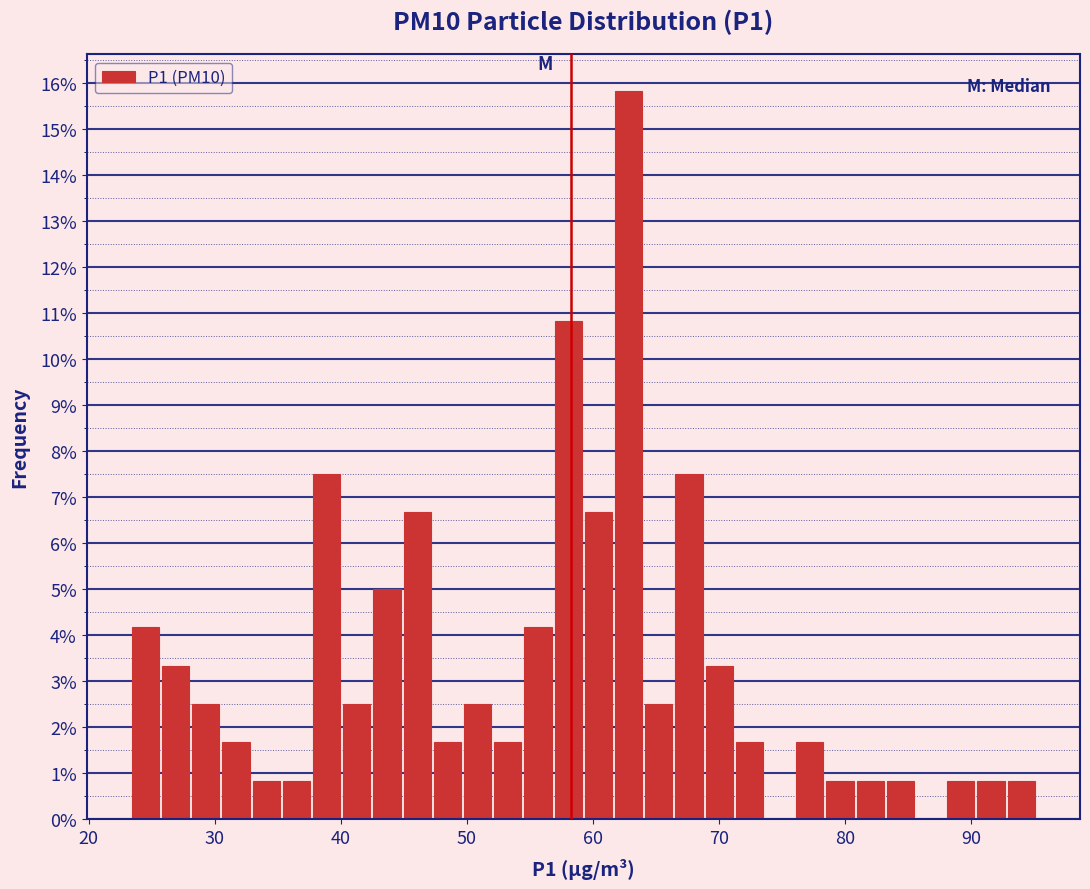

Read against the x-axis, roughly where is the centre of the tallest bar?

63